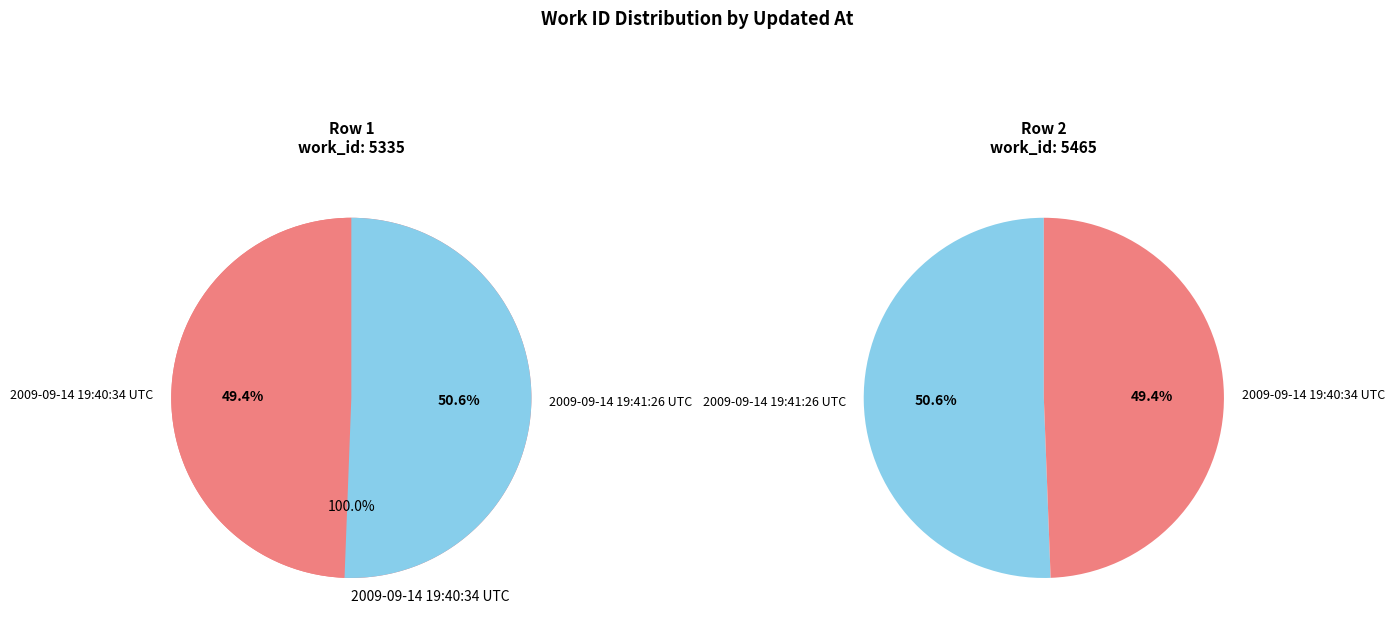

Which slice is the largest?

2009-09-14 19:41:26 UTC